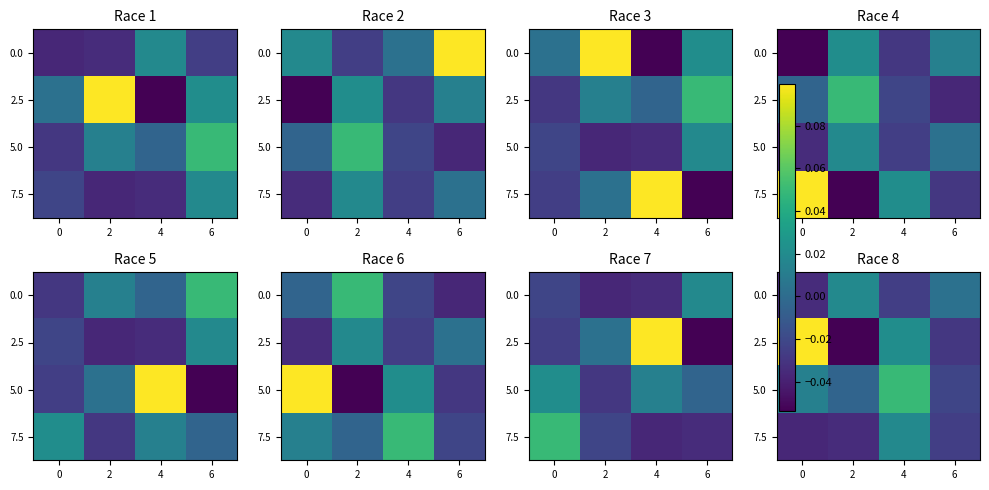

Where is 2.5 nearest to the value 0?

4